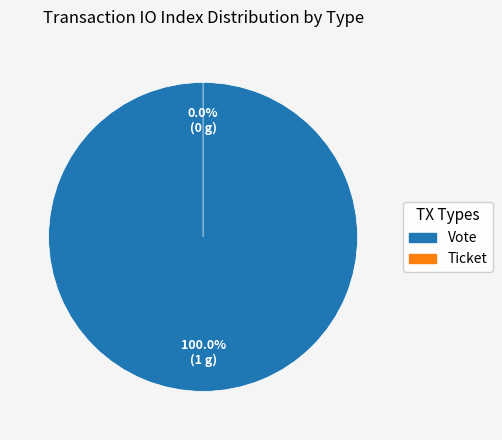

What is the majority slice?

Vote